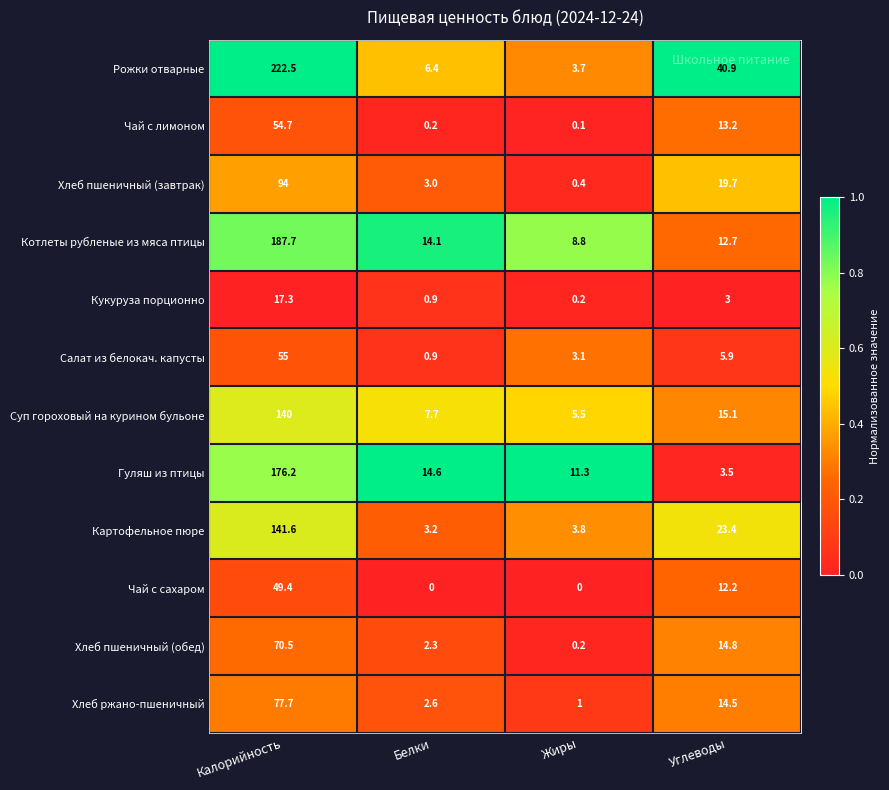

What is the difference between the Чай с лимоном values at Калорийность and Белки?

54.5